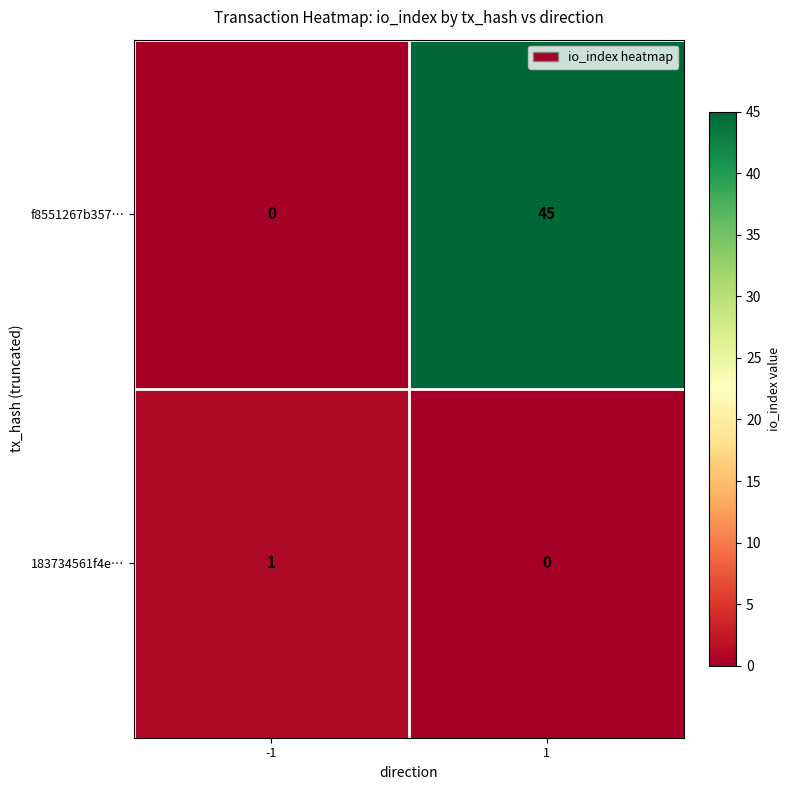

Is the value of f8551267b357… at -1 greater than the value of 183734561f4e… at -1?

No